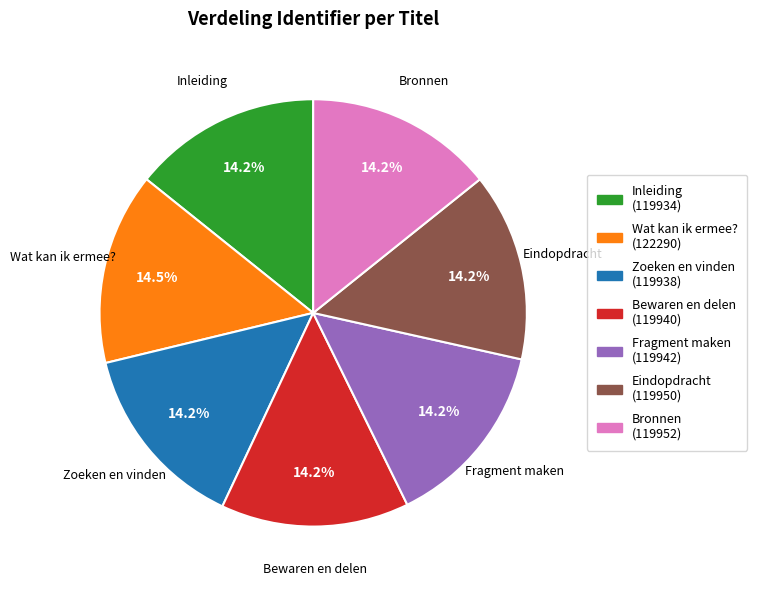

How many segments does this pie chart have?

7